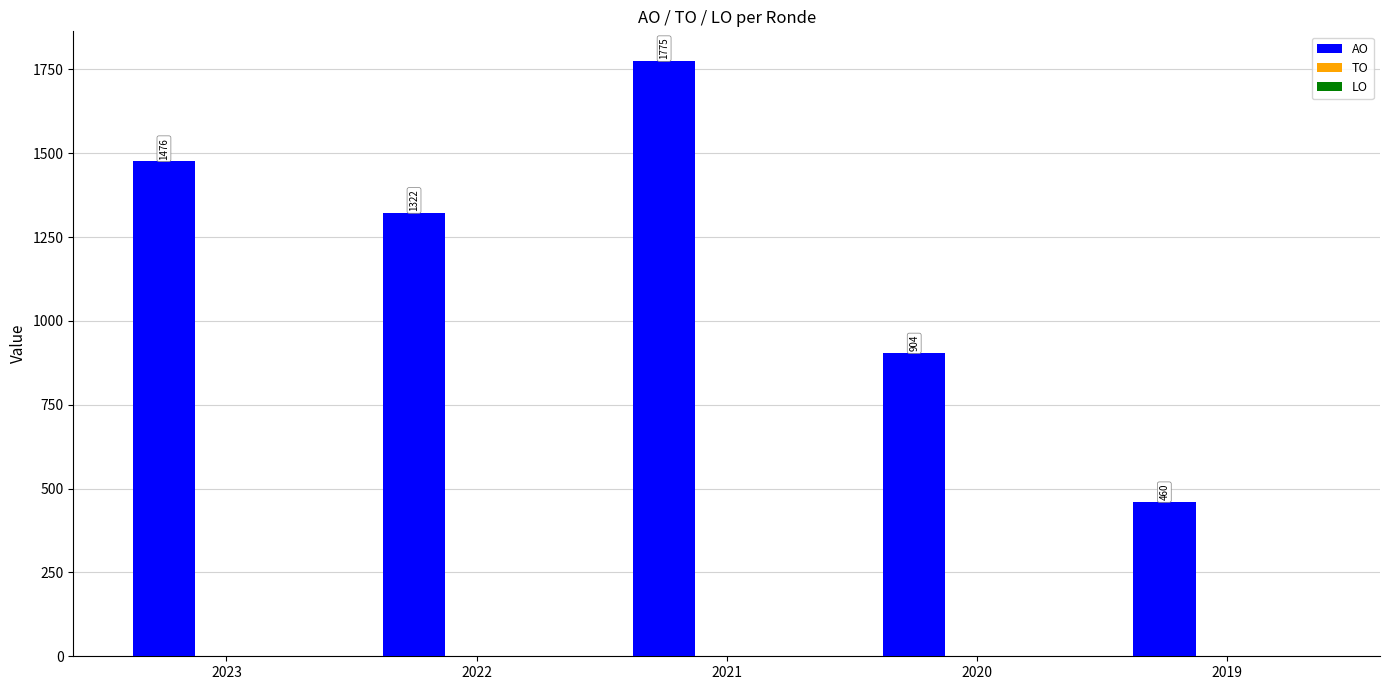

List the labels in order of value, smallest first.

2019, 2020, 2022, 2023, 2021